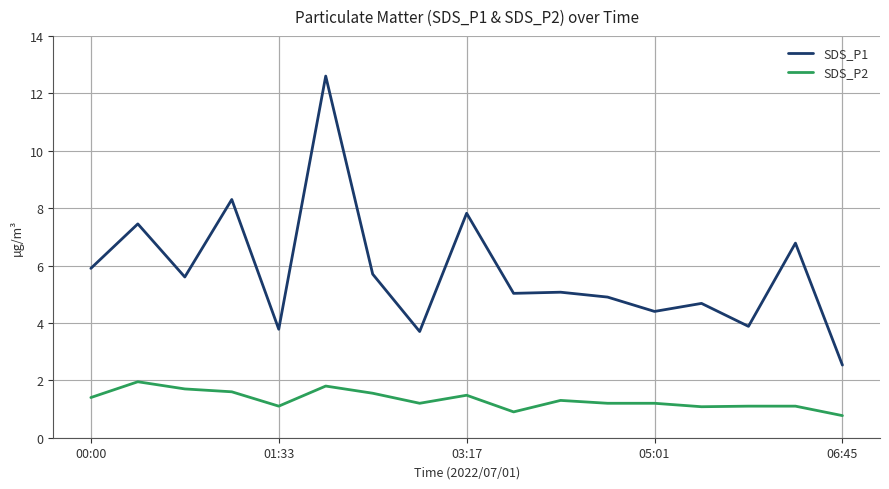

Which series has the largest range (max minus min)?

SDS_P1